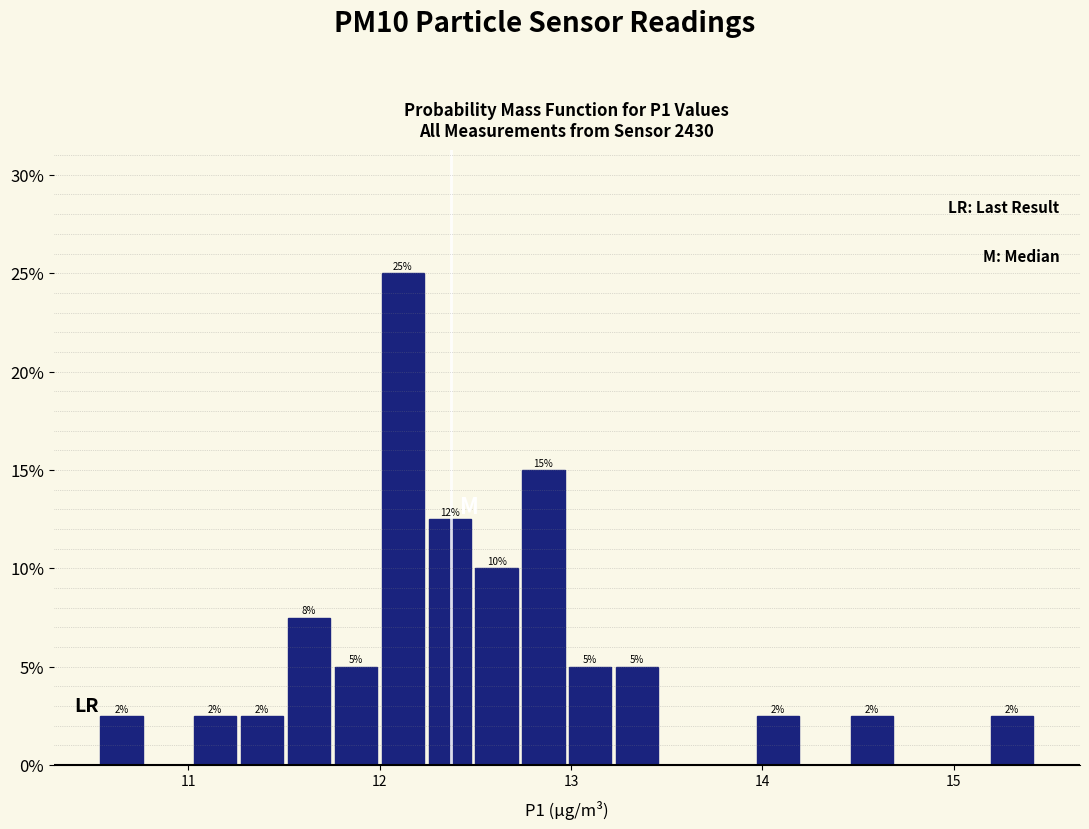

Read against the x-axis, roughly where is the centre of the tallest bar?

12.1